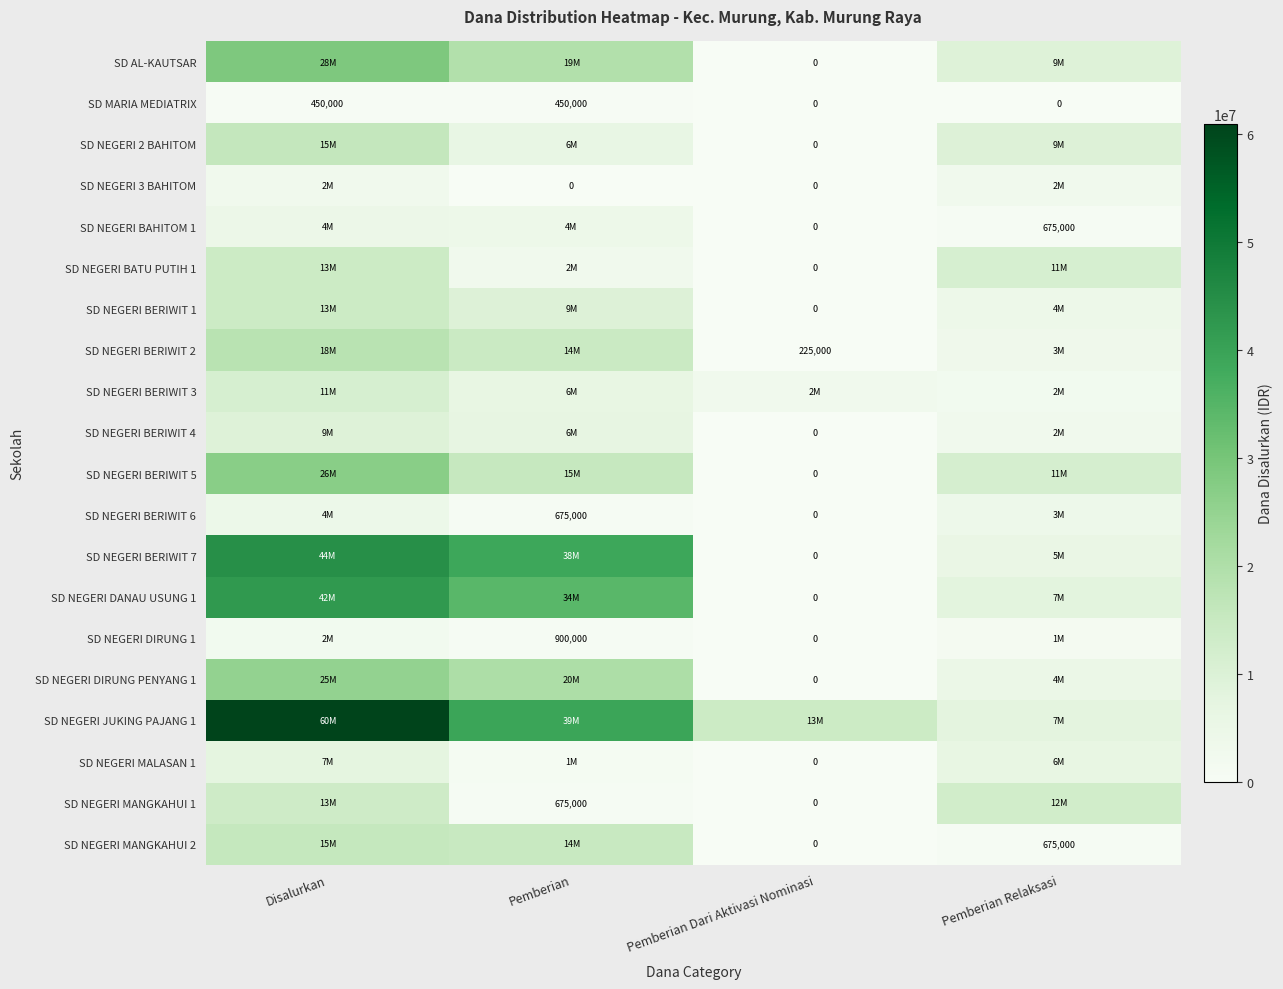

True or false: SD NEGERI MANGKAHUI 2 has a value of 675000 at Pemberian Relaksasi.

True